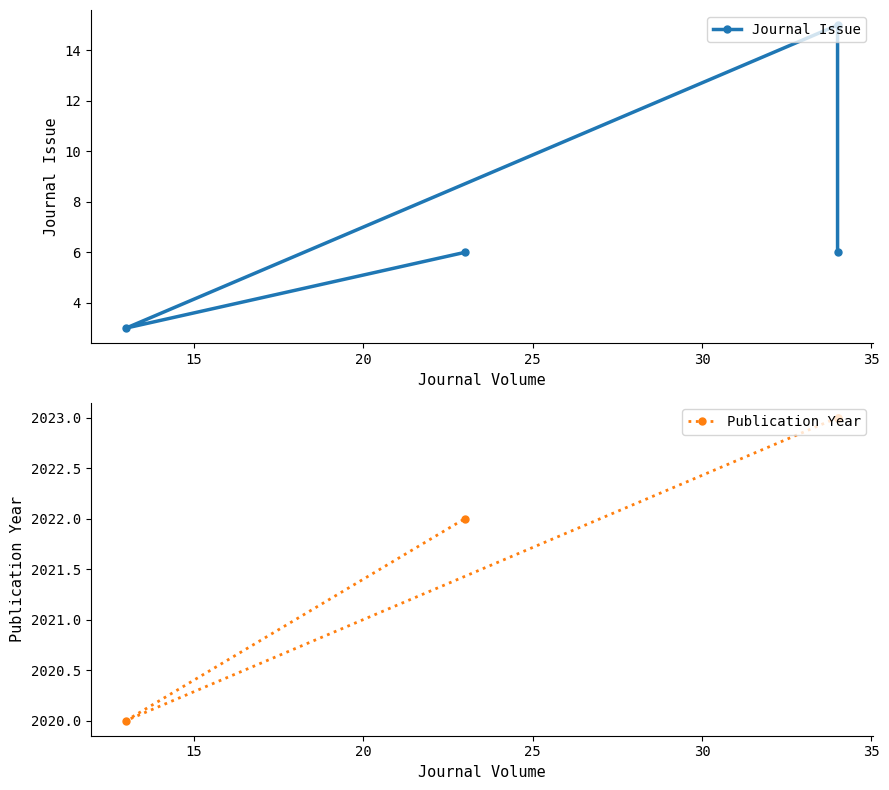

Which series changed the most between 15 and 20?

Journal Issue